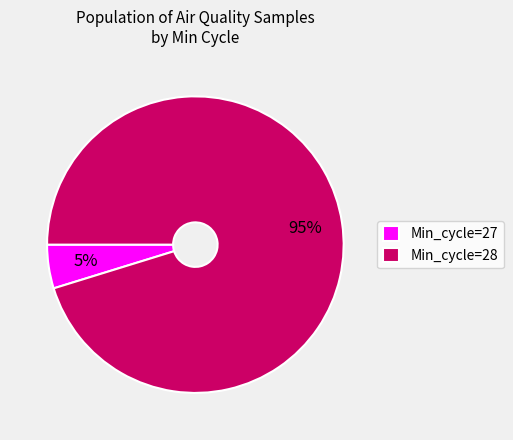

To the nearest percent, what percentage of the pie is Min_cycle=27?

5%